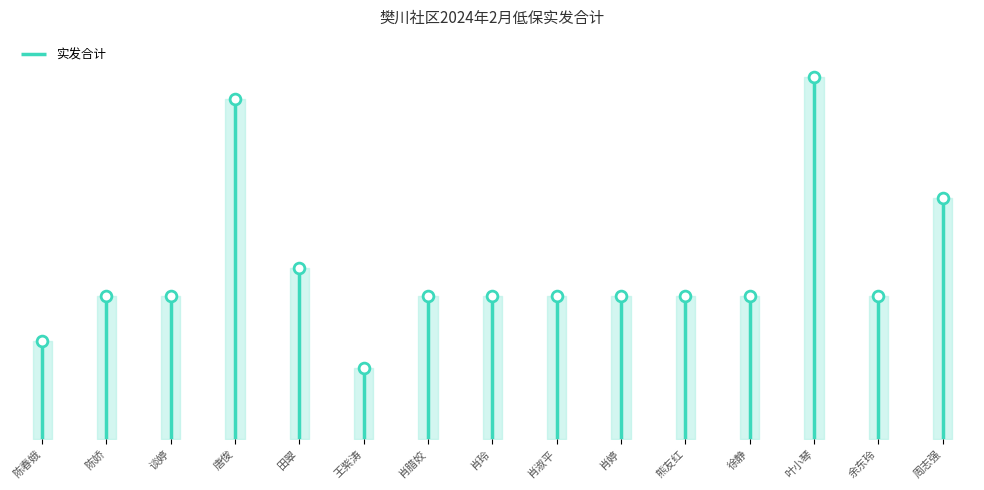

What is the ratio of the value at 周志强 to the value at 王紫涛?

3.4